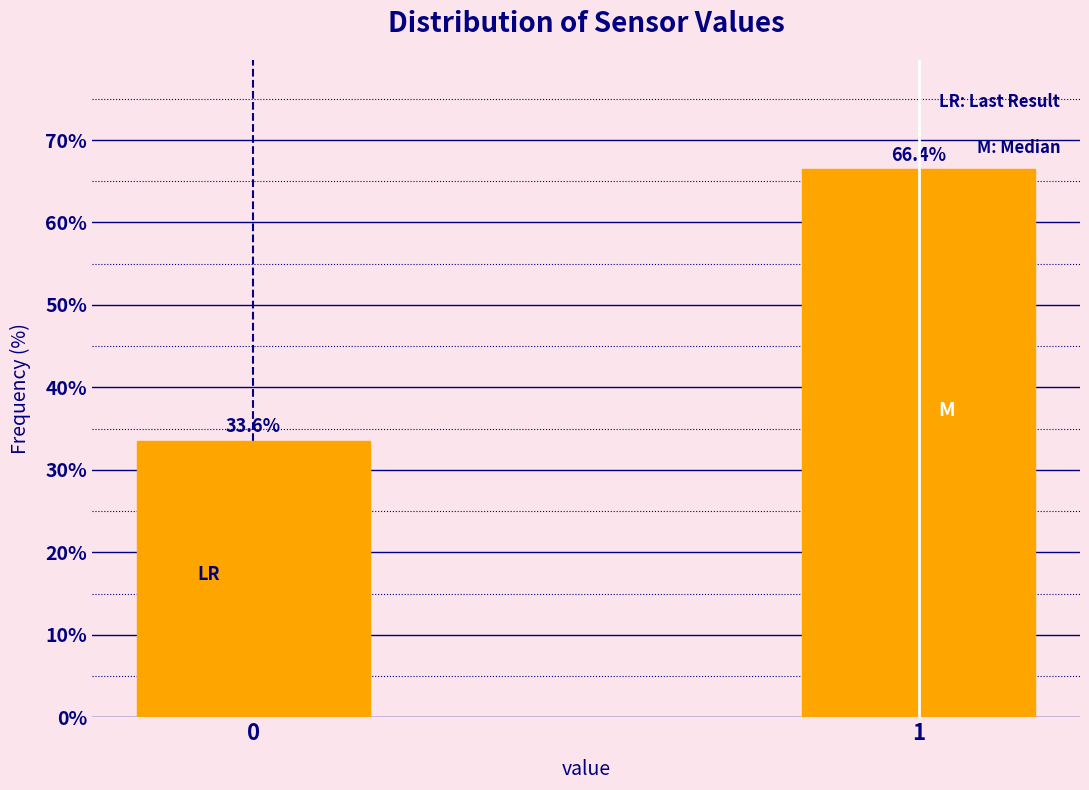

Reading left to right, list all the values displayed in this chart.

0=33.6	1=66.4